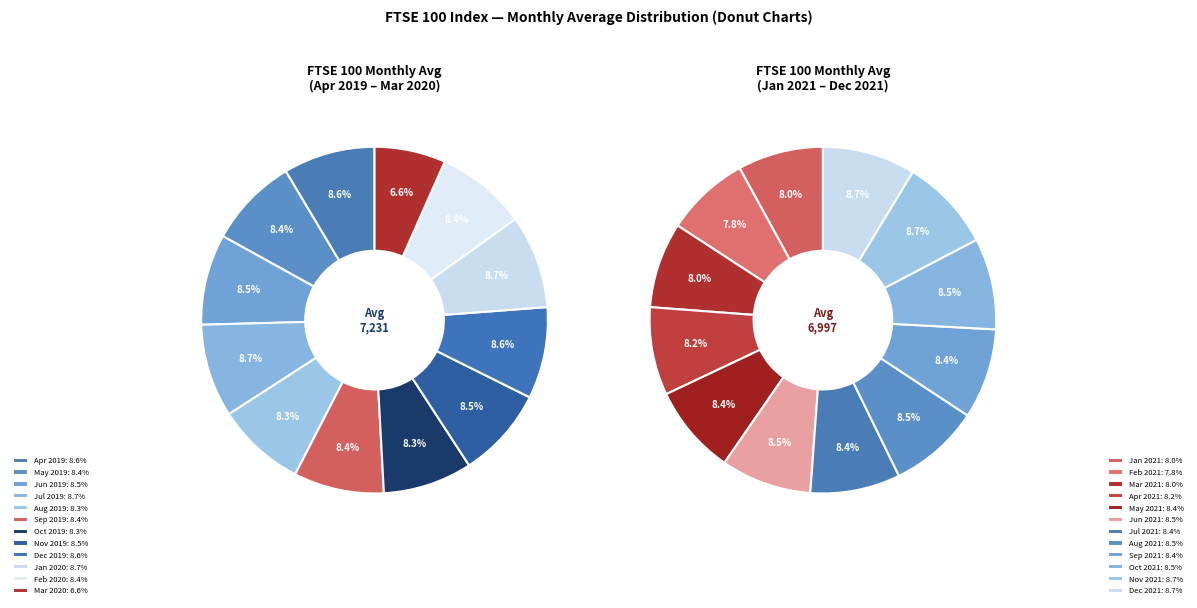

Is Dec 2019 the majority of the pie?

No